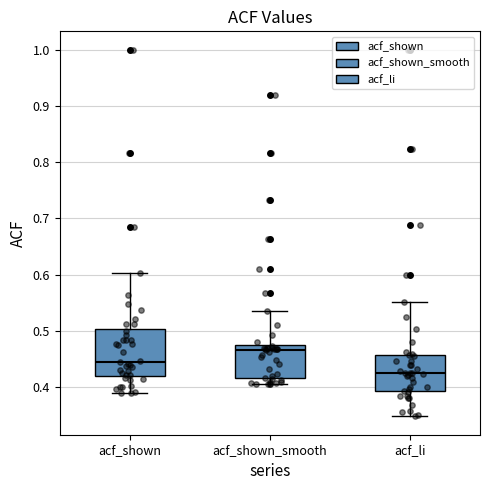

Which box has the highest median line?

acf_shown_smooth